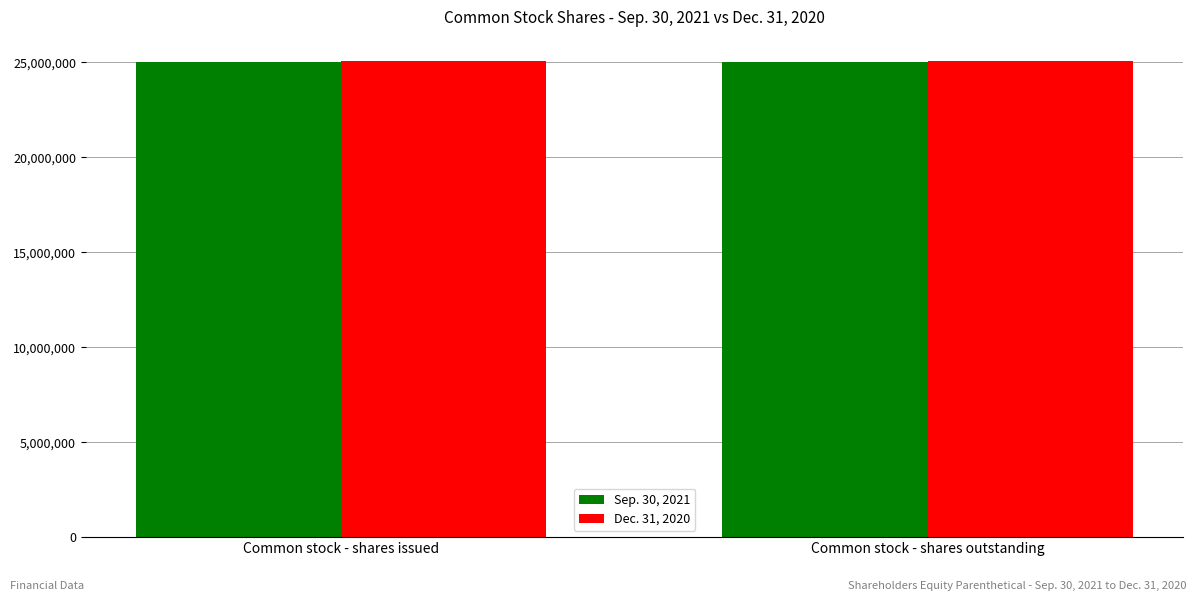

At Common stock - shares issued, list the series in order from largest to smallest.

Dec. 31, 2020, Sep. 30, 2021